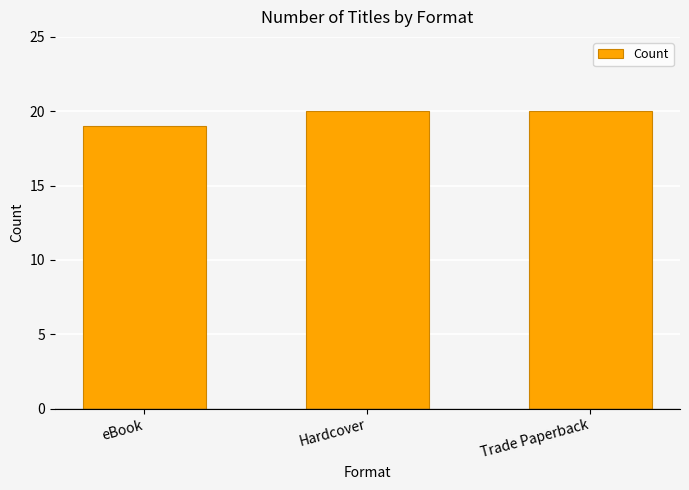

At which label is the value closest to 19?

eBook